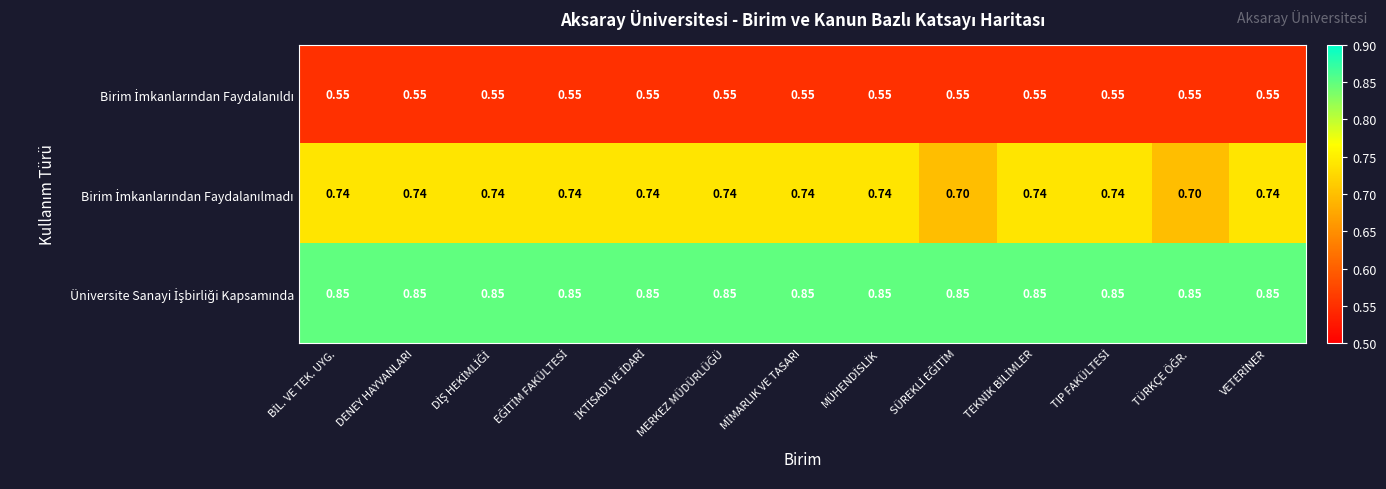

What is the total value across all series at MÜHENDİSLİK?

2.1